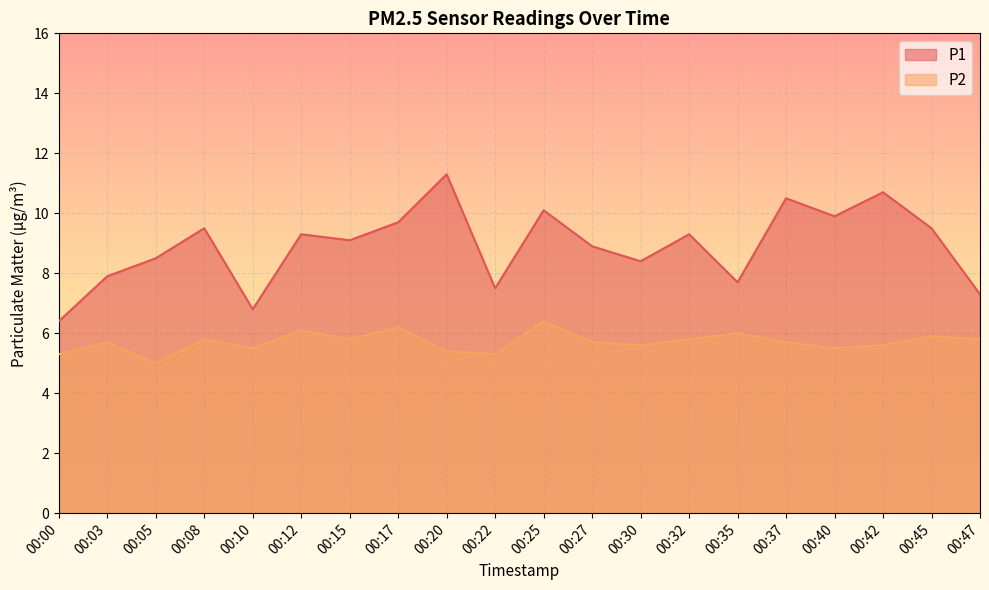

True or false: P1 and P2 cross at least once.

False